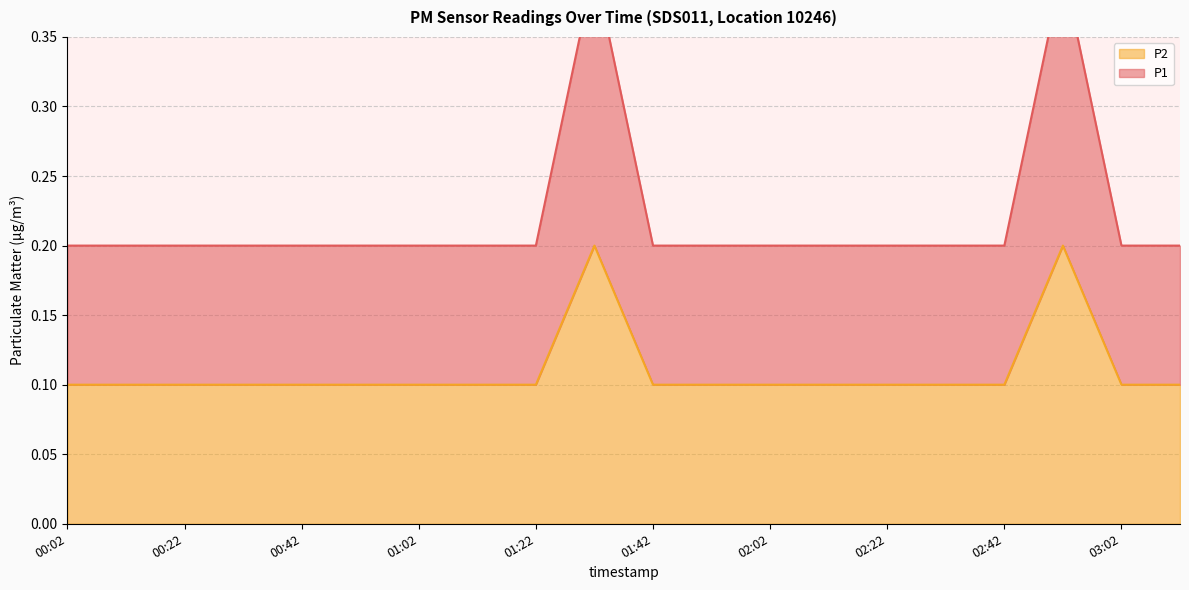

Rank the series at 01:42 from highest to lowest value.

P1, P2